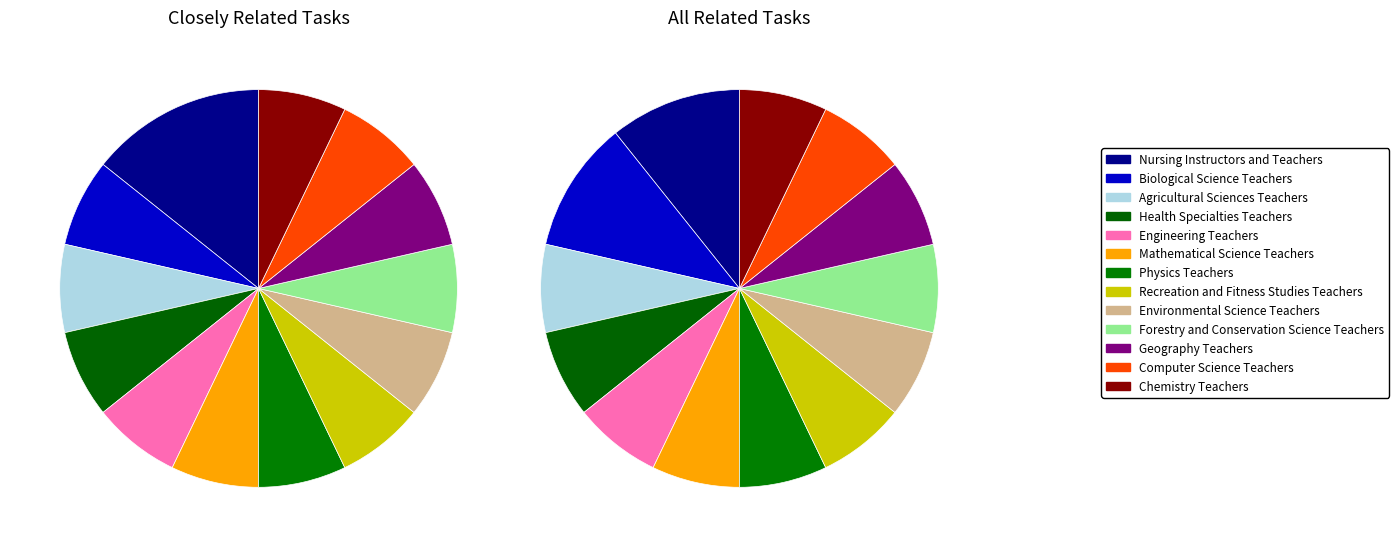

Is it true that Forestry and Conservation Science Teachers is 7% of the pie?

True